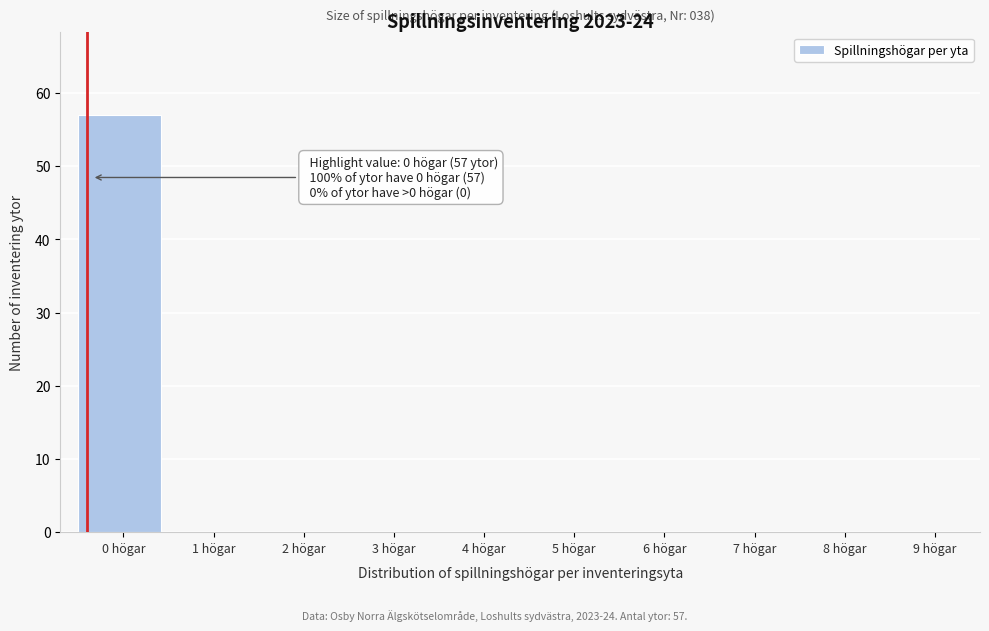

Reading right to left, what are all the values shown in this chart?

9 högar=0	8 högar=0	7 högar=0	6 högar=0	5 högar=0	4 högar=0	3 högar=0	2 högar=0	1 högar=0	0 högar=57